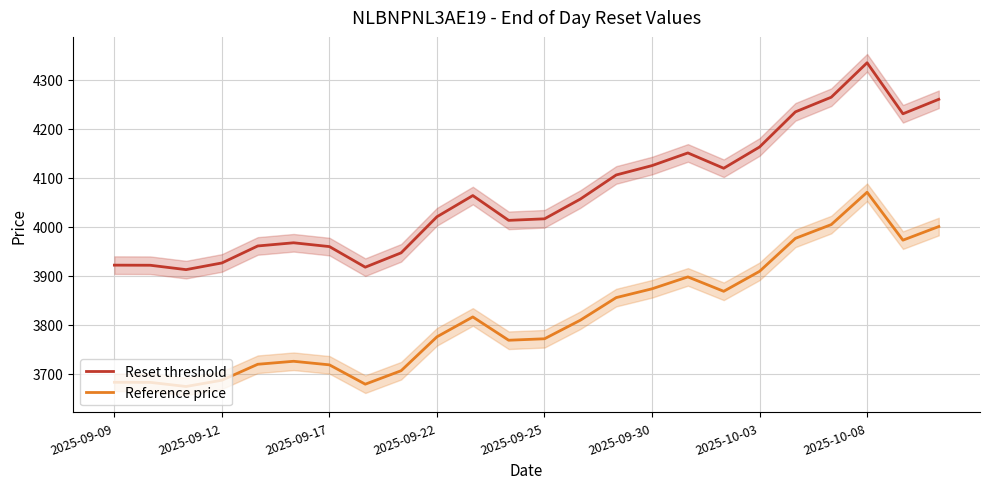

What is the value of the Reset threshold point at the 6th from the left?

3967.2